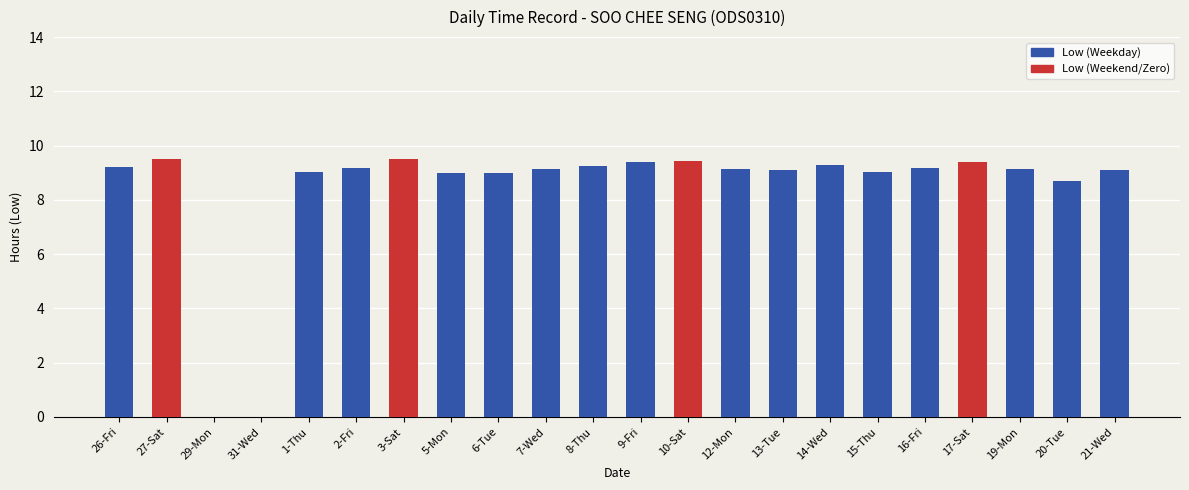

Count the number of categories in the chart.

22